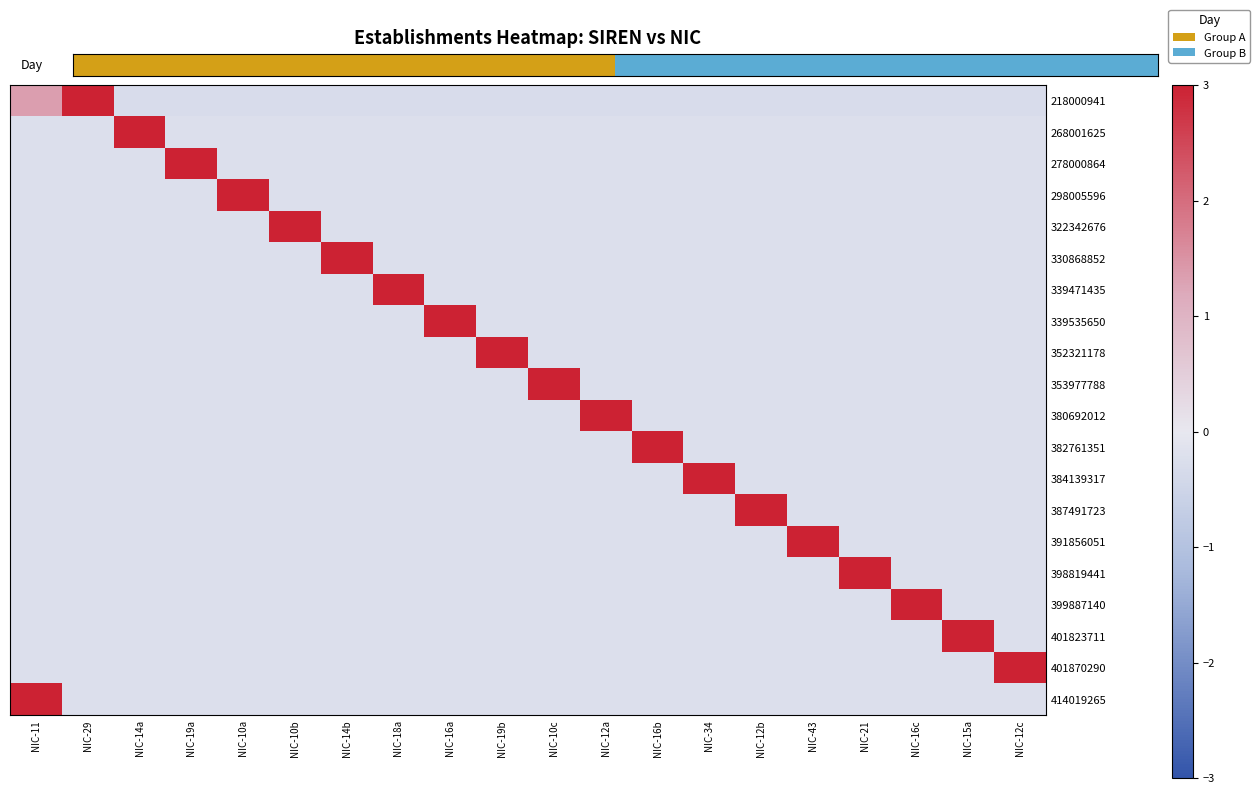

What is the difference between the highest and lowest values at NIC-12c?

4.6